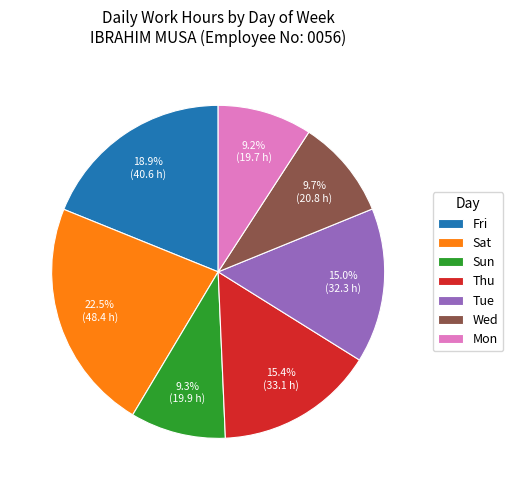

Which has a higher value, Thu or Mon?

Thu